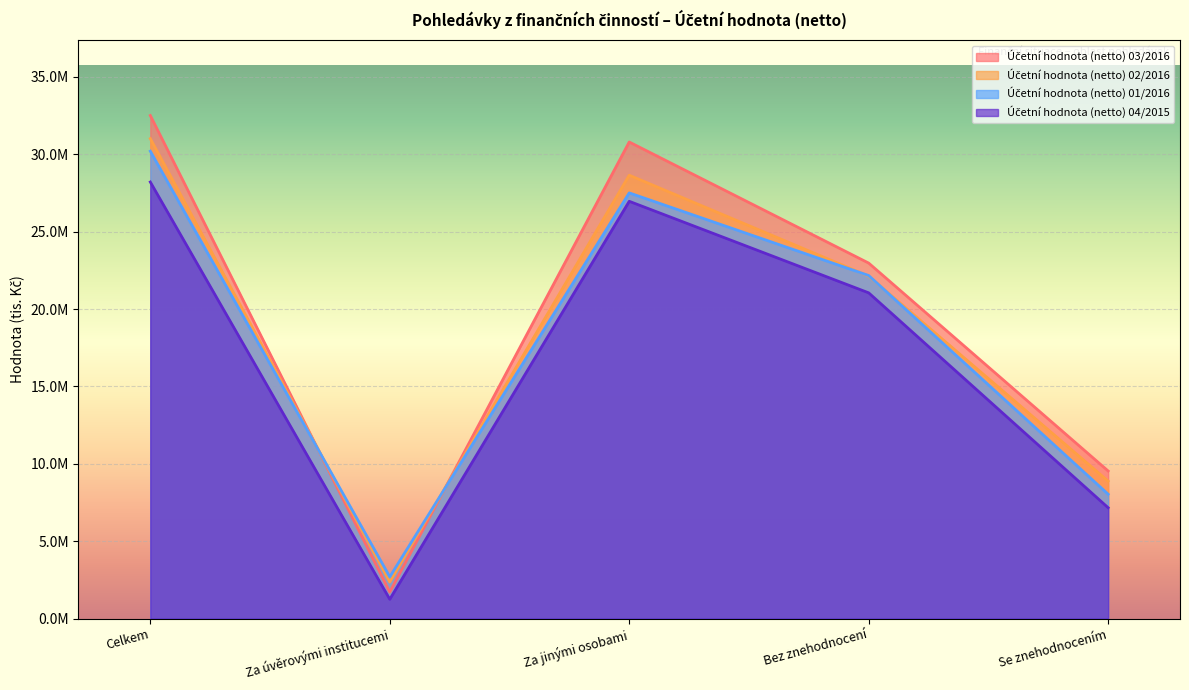

What is the spread (max minus min) of values at Za jinými osobami?

3831416.4